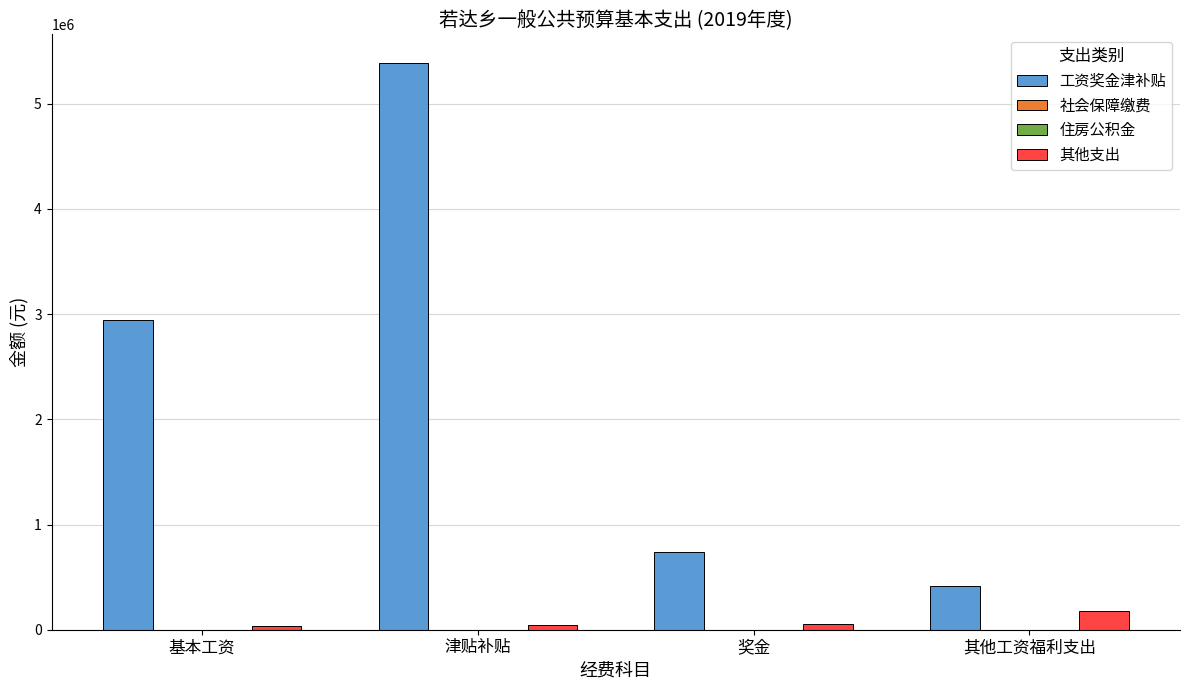

What is the total value across all series at 基本工资?

2974463.6